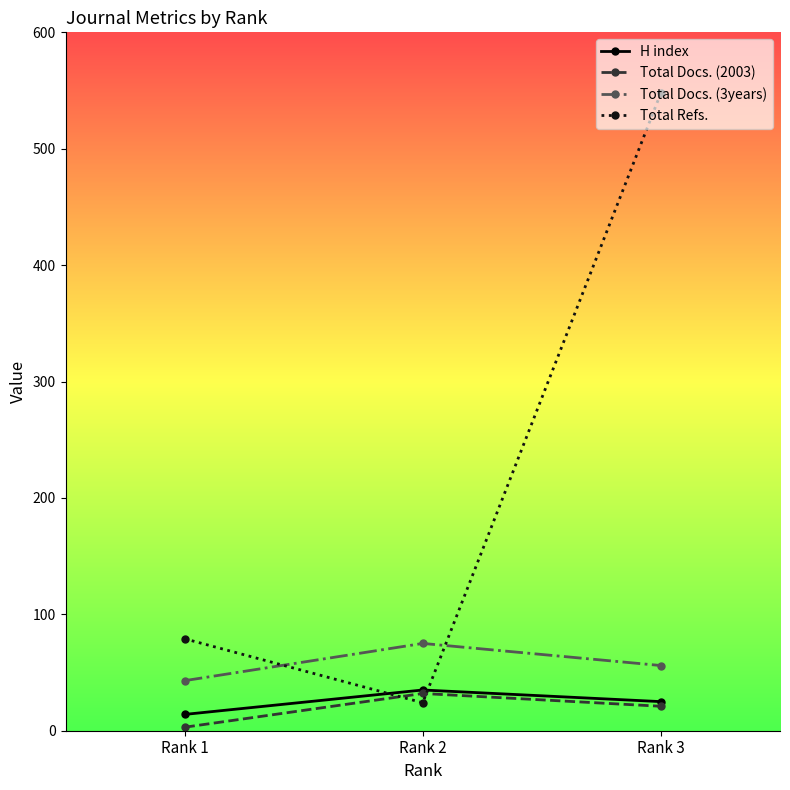

How many data points does each series have?

3